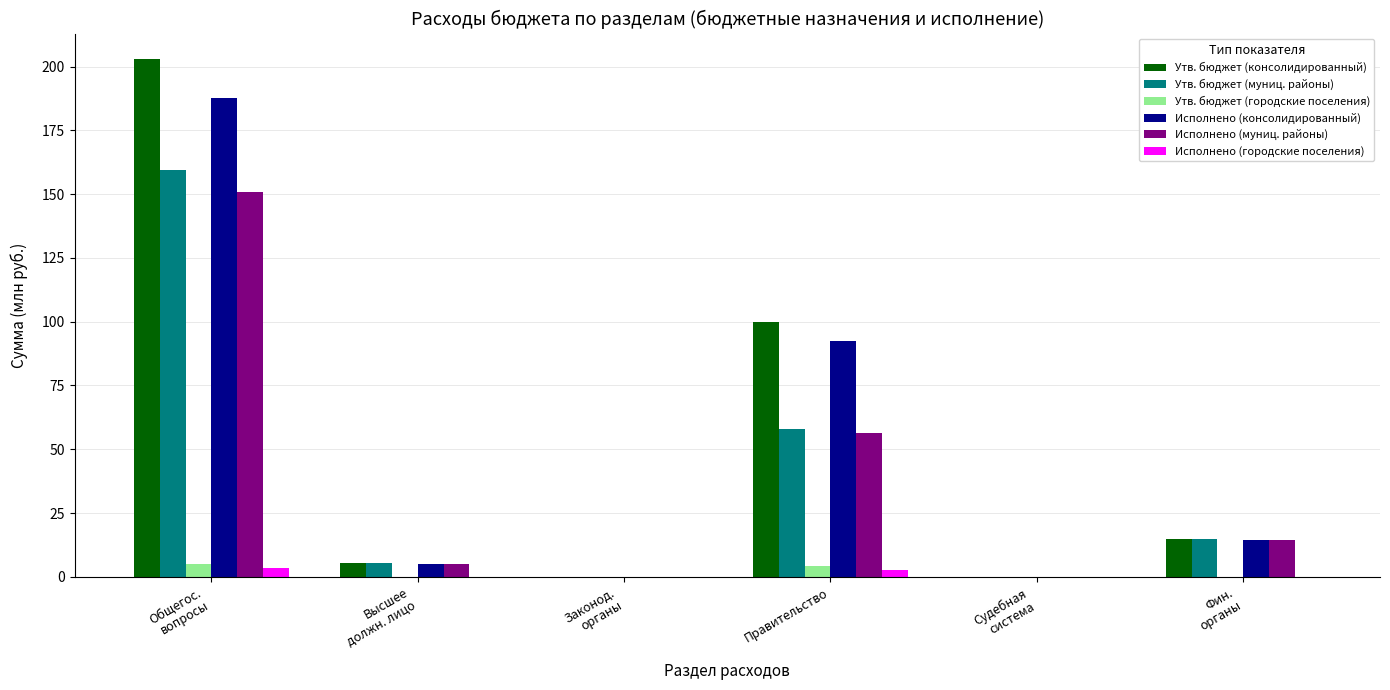

What is the difference between the Утв. бюджет (городские поселения) values at Общегос.
вопросы and Высшее
должн. лицо?

4.9